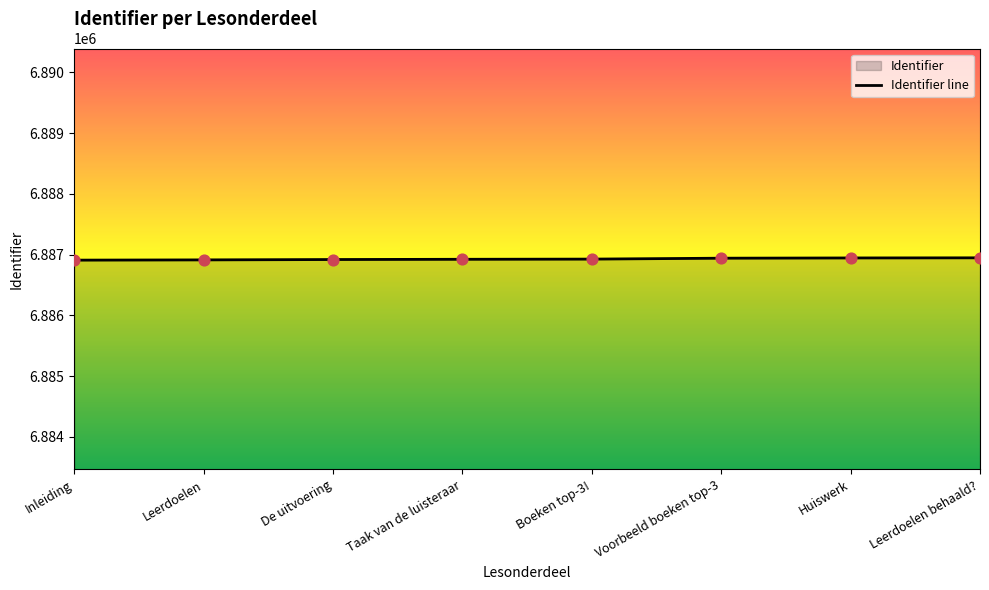

What is the ratio of the value at De uitvoering to the value at Leerdoelen?

1.0